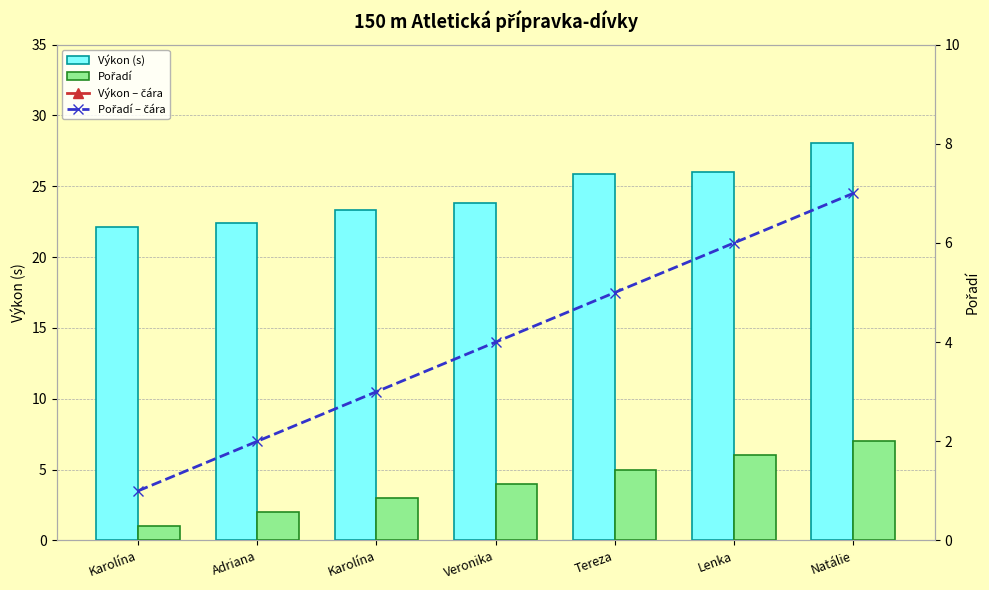

Reading right to left, extract all data points from this chart.

Výkon (s): 28.1	26.0	25.9	23.8	23.4	22.4	22.1
Pořadí: 7.0	6.0	5.0	4.0	3.0	2.0	1.0
Výkon – čára: 28.1	26.0	25.9	23.8	23.4	22.4	22.1
Pořadí – čára: 7.0	6.0	5.0	4.0	3.0	2.0	1.0